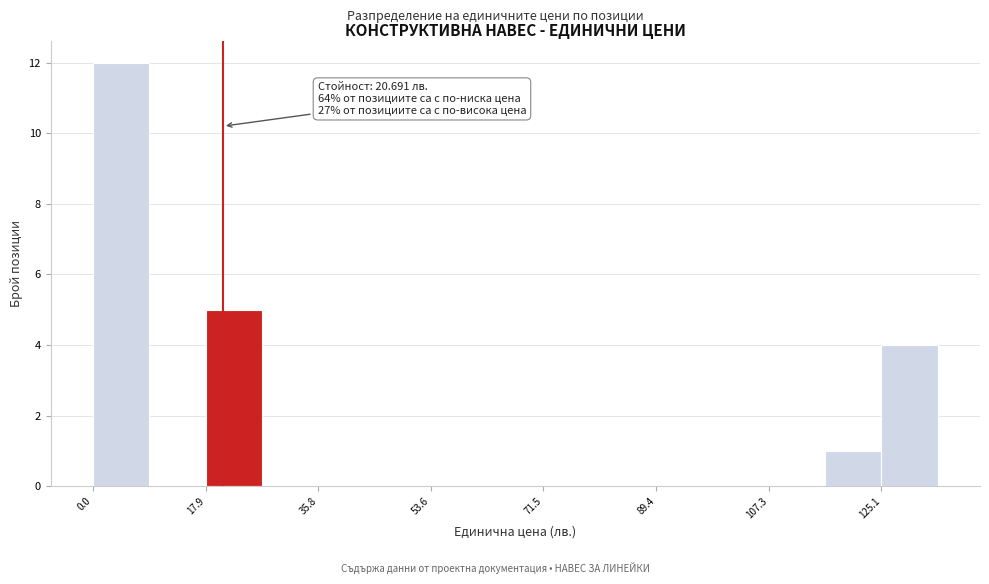

Which range on the x-axis has the tallest bar?

0 to 8